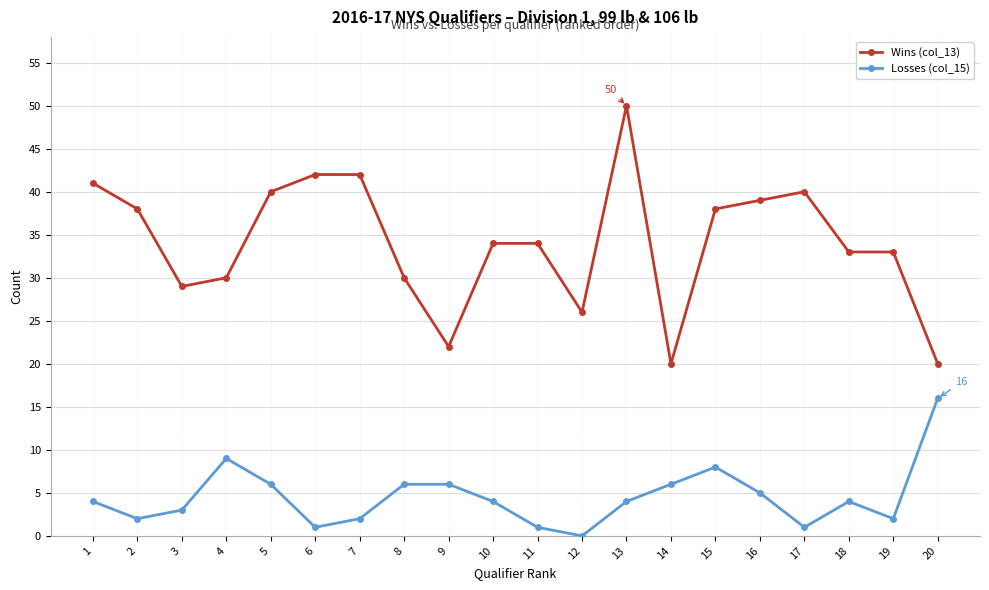

What is the spread (max minus min) of values at 7?

40